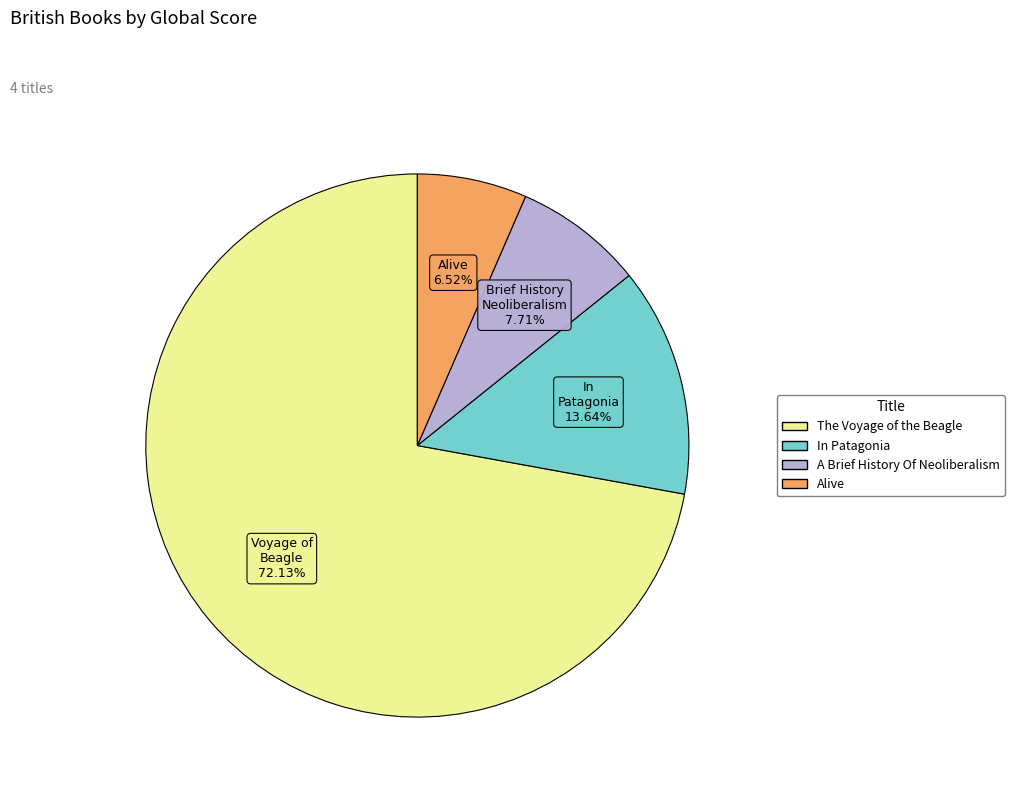

Count the number of slices in the pie.

4